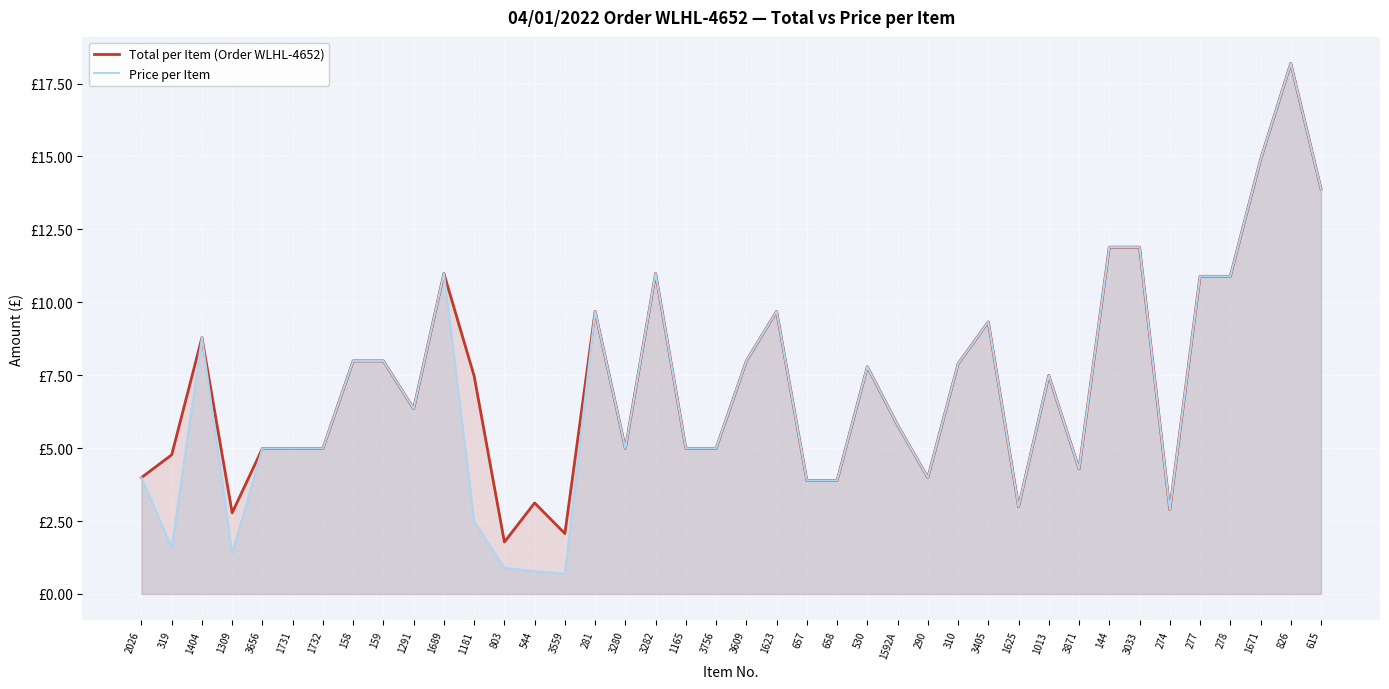

True or false: Price per Item and Total per Item (Order WLHL-4652) cross at least once.

False